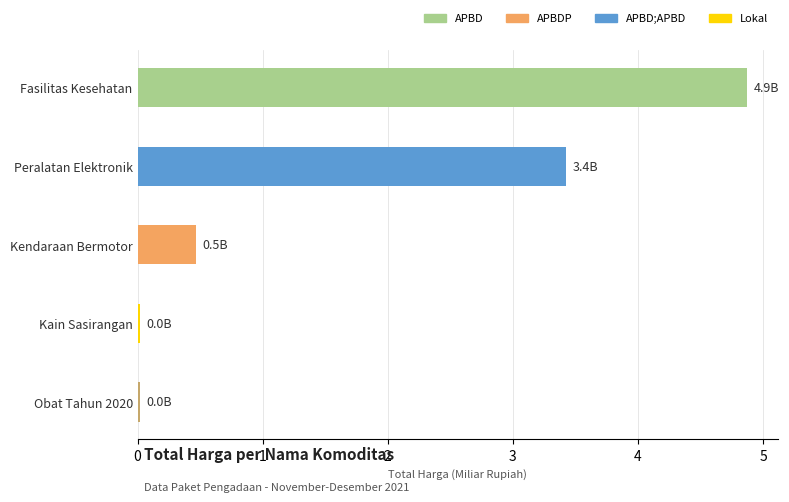

Where is the data nearest to the value 2?

Peralatan Elektronik